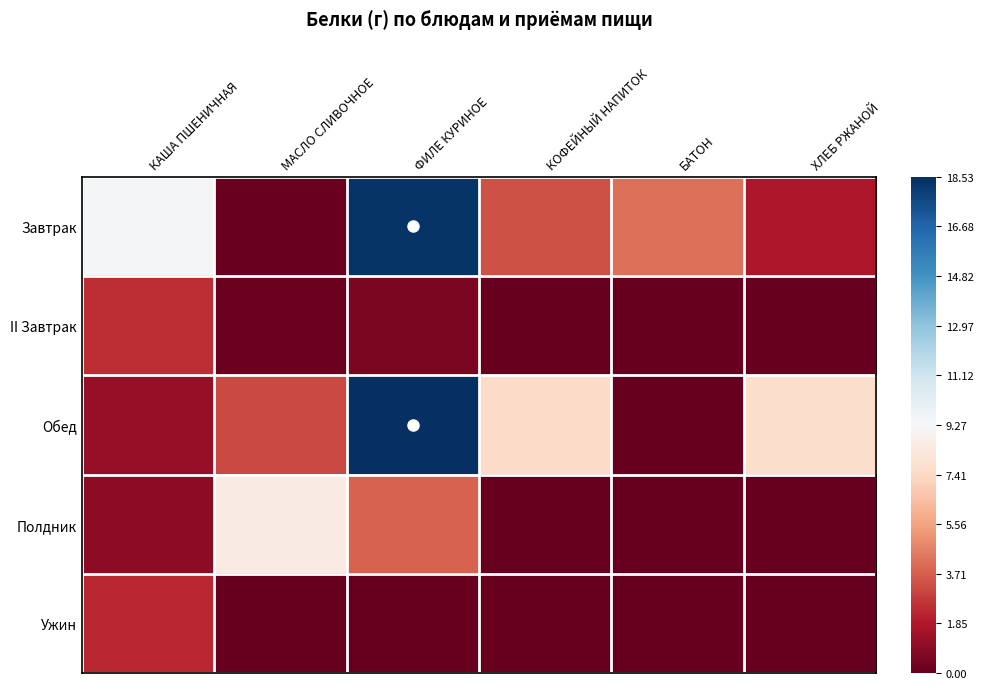

Reading right to left, list all the values displayed in this chart.

Завтрак: ХЛЕБ РЖАНОЙ=-0.8	БАТОН=-0.6	КОФЕЙНЫЙ НАПИТОК=-0.6	ФИЛЕ КУРИНОЕ=1.0	МАСЛО СЛИВОЧНОЕ=-1.0	КАША ПШЕНИЧНАЯ=0.0
II Завтрак: ХЛЕБ РЖАНОЙ=-1.0	БАТОН=-1.0	КОФЕЙНЫЙ НАПИТОК=-1.0	ФИЛЕ КУРИНОЕ=-0.9	МАСЛО СЛИВОЧНОЕ=-1.0	КАША ПШЕНИЧНАЯ=-0.7
Обед: ХЛЕБ РЖАНОЙ=-0.2	БАТОН=-1.0	КОФЕЙНЫЙ НАПИТОК=-0.2	ФИЛЕ КУРИНОЕ=1.0	МАСЛО СЛИВОЧНОЕ=-0.7	КАША ПШЕНИЧНАЯ=-0.9
Полдник: ХЛЕБ РЖАНОЙ=-1.0	БАТОН=-1.0	КОФЕЙНЫЙ НАПИТОК=-1.0	ФИЛЕ КУРИНОЕ=-0.6	МАСЛО СЛИВОЧНОЕ=-0.1	КАША ПШЕНИЧНАЯ=-0.9
Ужин: ХЛЕБ РЖАНОЙ=-1.0	БАТОН=-1.0	КОФЕЙНЫЙ НАПИТОК=-1.0	ФИЛЕ КУРИНОЕ=-1.0	МАСЛО СЛИВОЧНОЕ=-1.0	КАША ПШЕНИЧНАЯ=-0.8